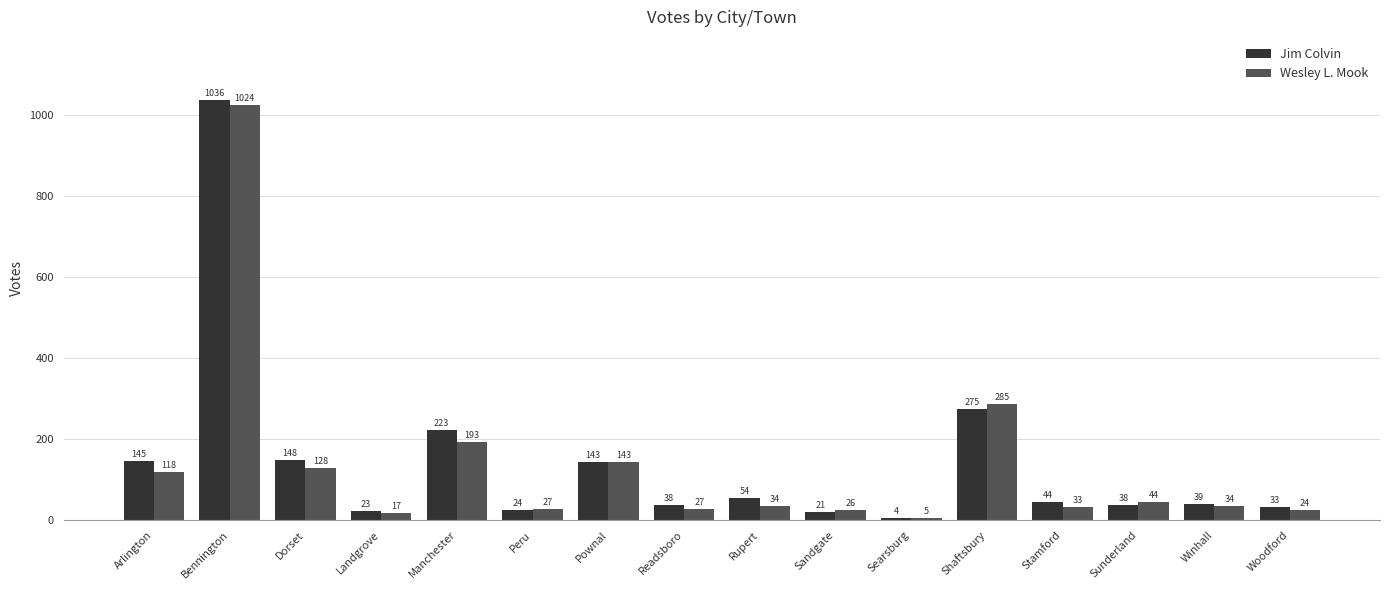

What are all the series names shown in the legend?

Jim Colvin, Wesley L. Mook